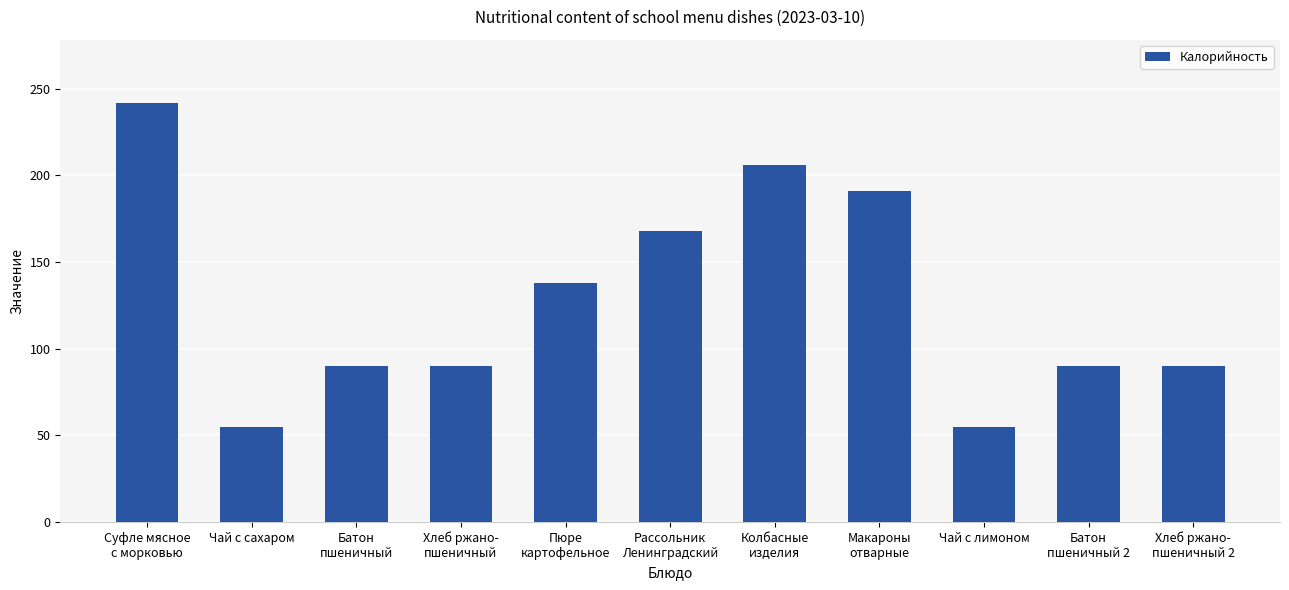

What is the label of the 4th bar from the left?

Хлеб ржано-
пшеничный